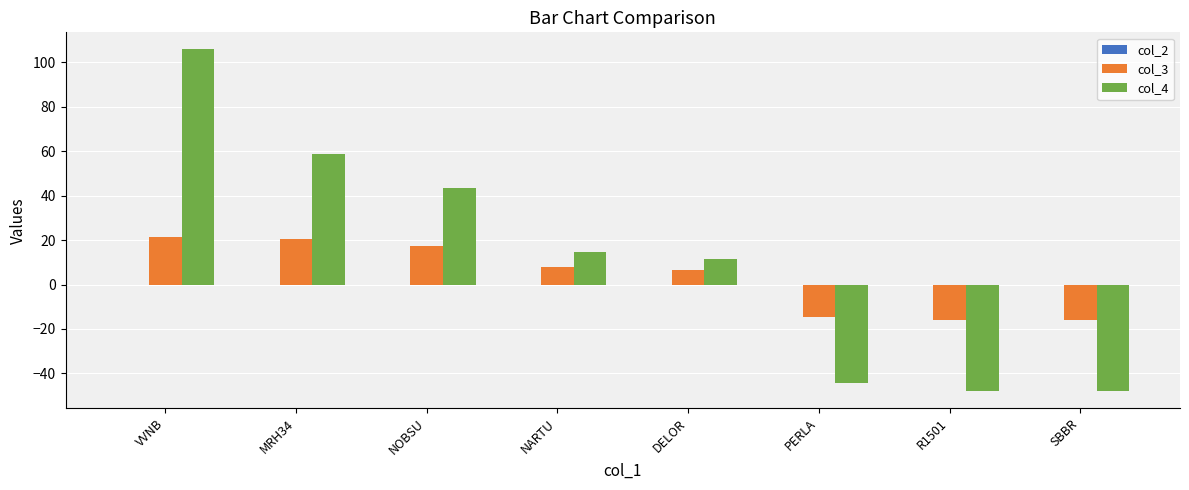

At which category is the sum across all series the highest?

VVNB